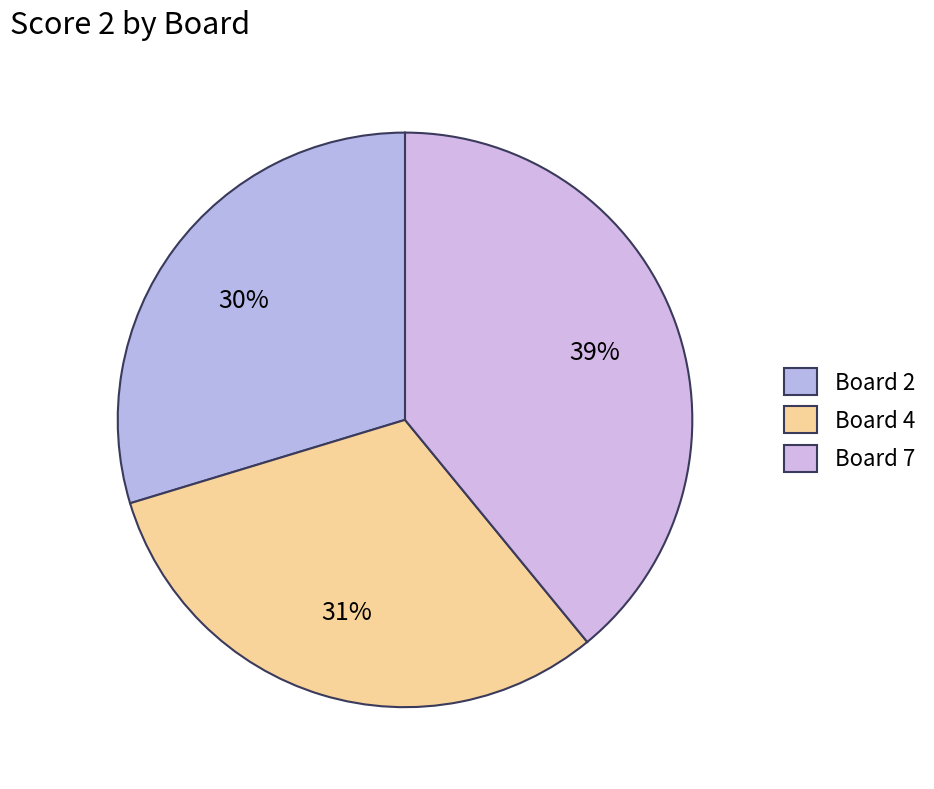

Is there a majority slice in this chart?

No